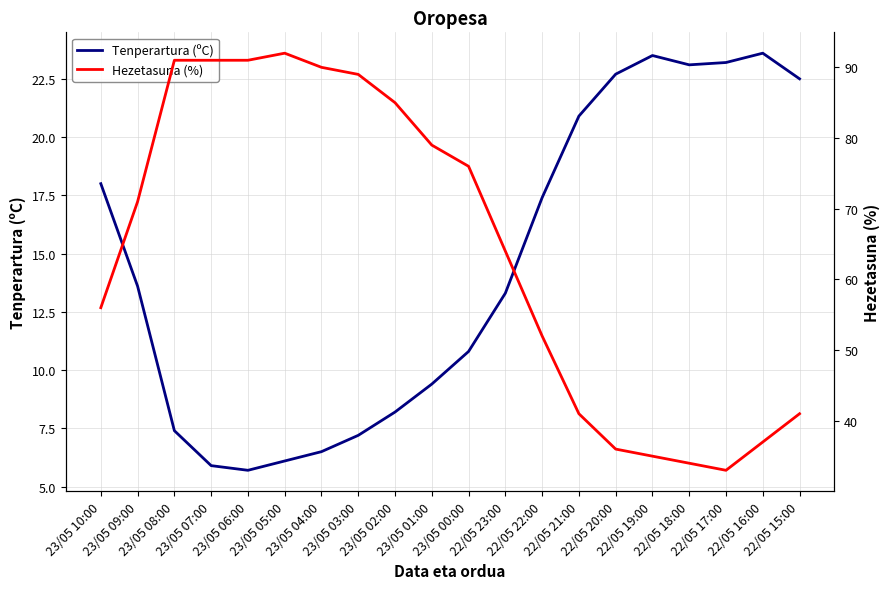

True or false: Hezetasuna (%) and Tenperartura (ºC) cross at least once.

False